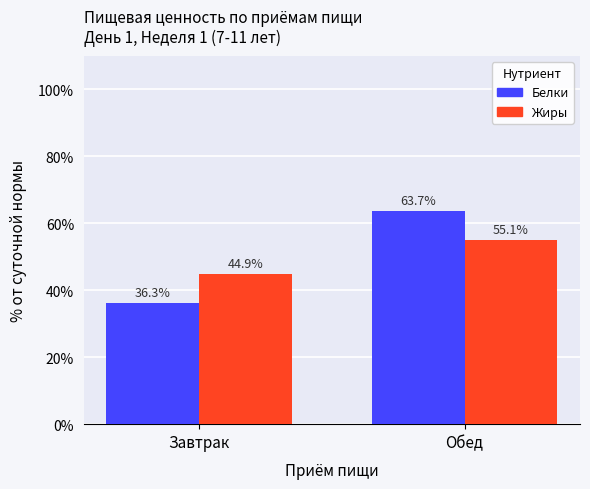

How many distinct data groups are displayed?

2